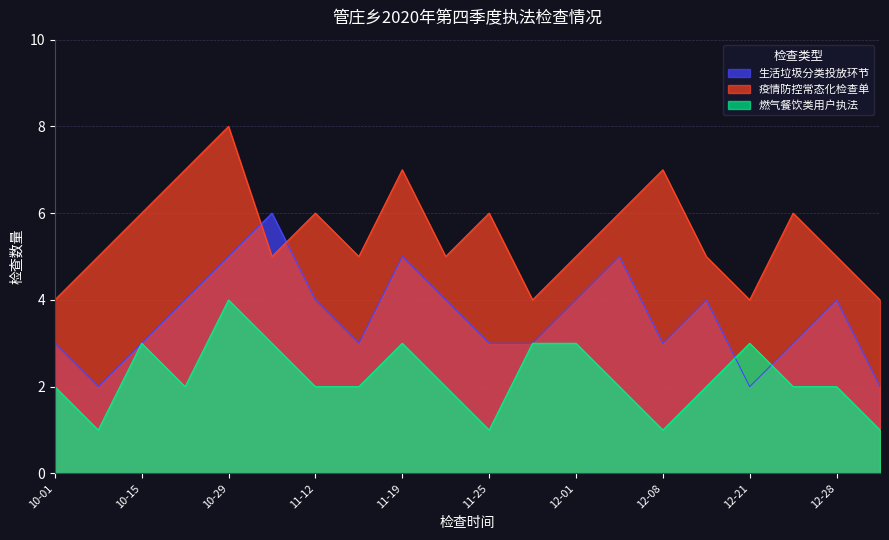

Between which two adjacent categories do 燃气餐饮类用户执法 and 生活垃圾分类投放环节 first intersect?

12-14 and 12-21